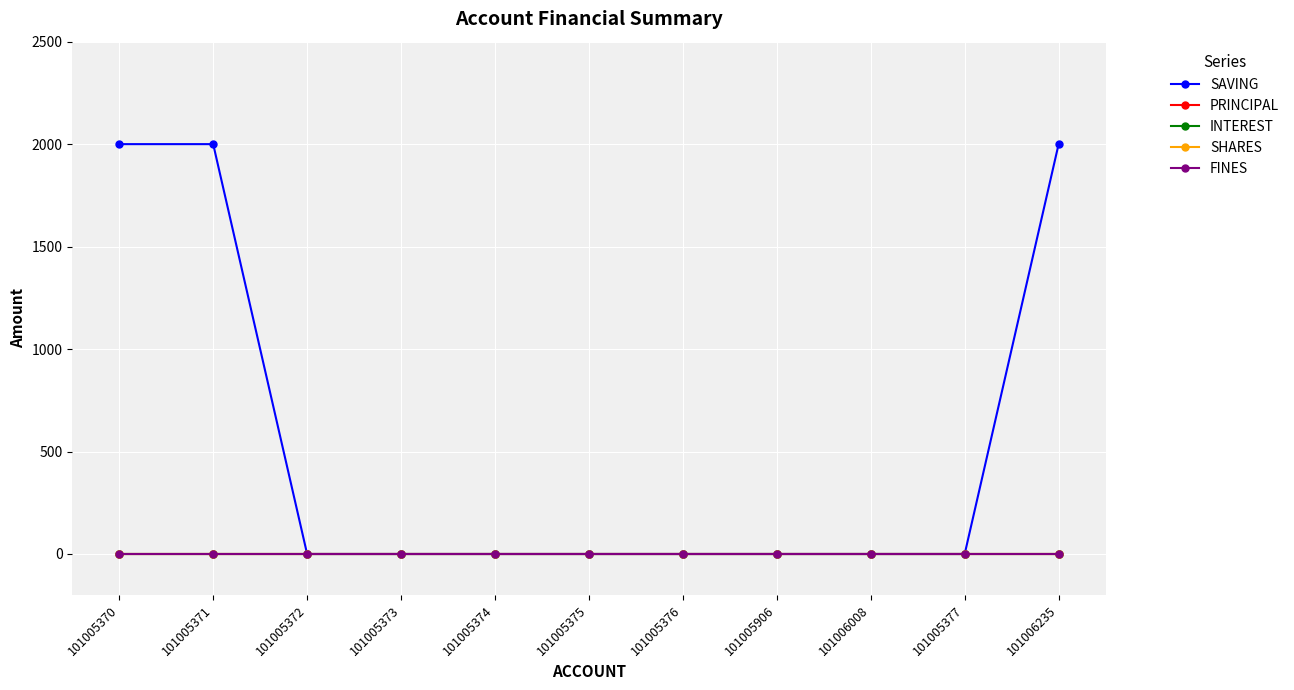

Is this an area chart (filled region under the line)?

No